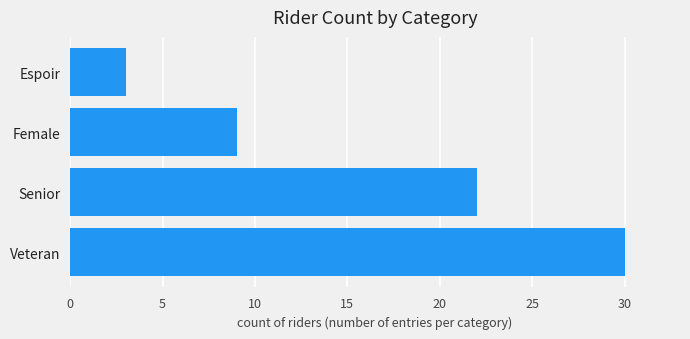

Approximately how many times larger is the value at Veteran compared to Espoir?

10.0